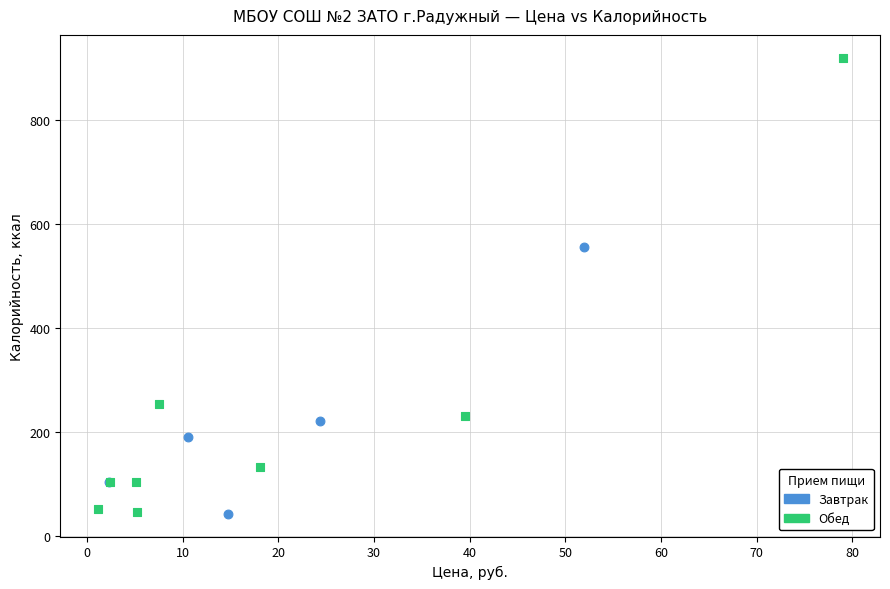

Which series has the widest spread of Y values?

Обед